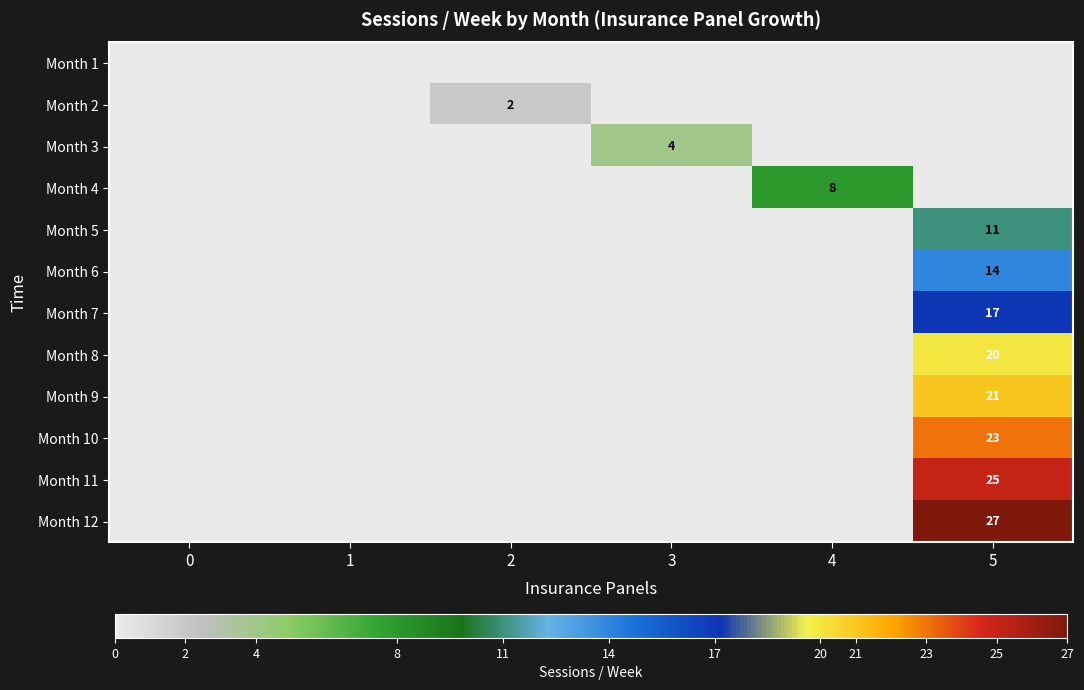

The value of Month 11 at 5 is 25. True or false?

True